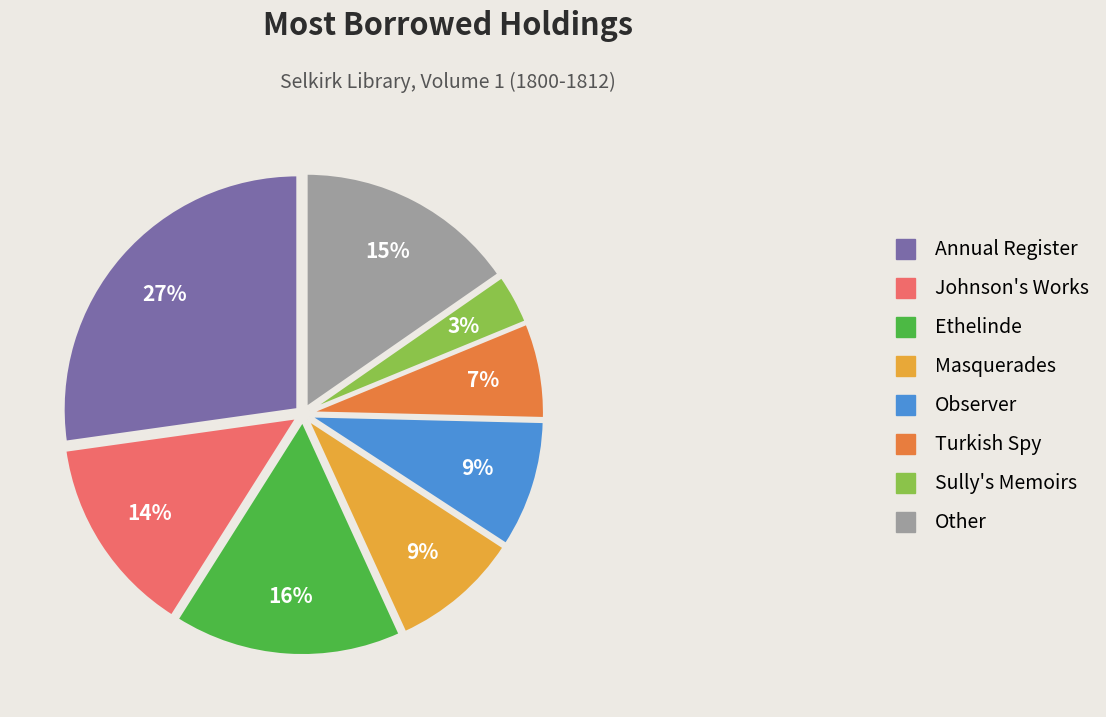

To the nearest percent, what is the difference between the largest and smallest slice percentages?

24%